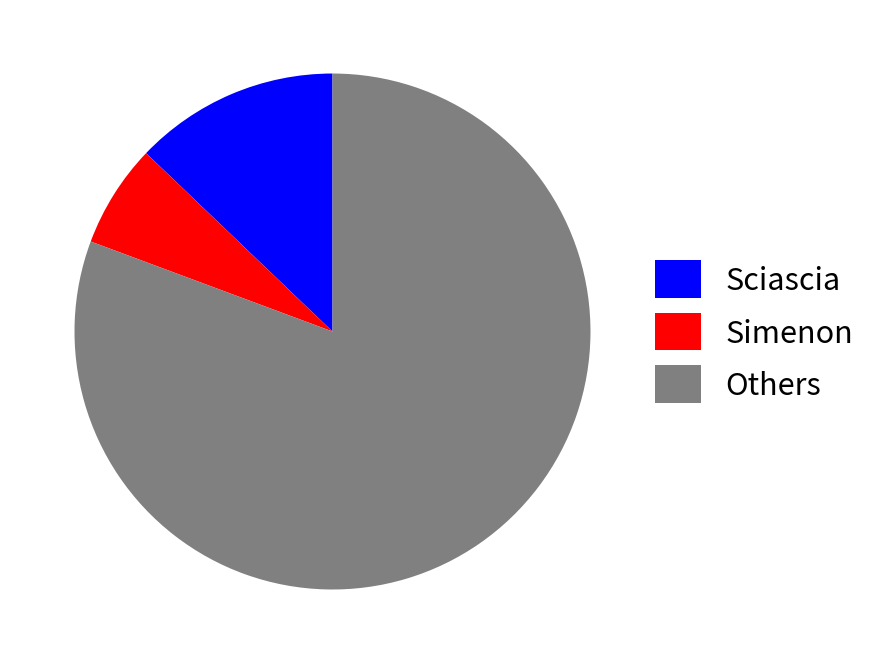

Do Sciascia and Others together represent more than half of the pie?

Yes